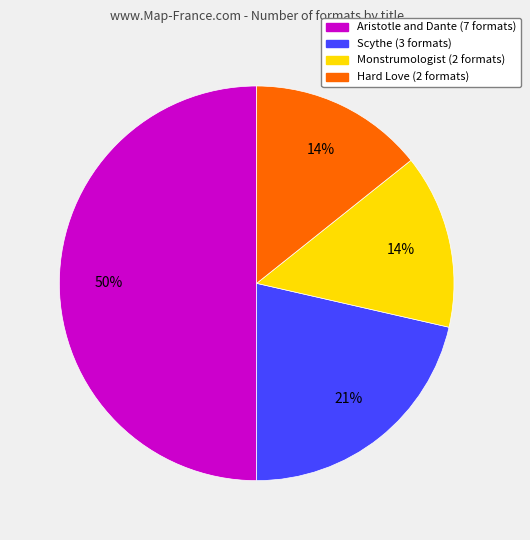

To the nearest percent, what is the average slice percentage?

25%